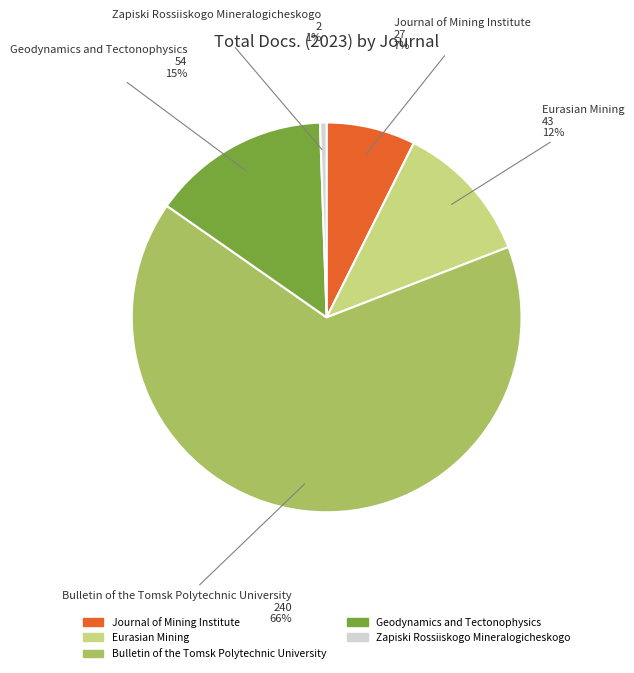

Is there a majority slice in this chart?

Yes